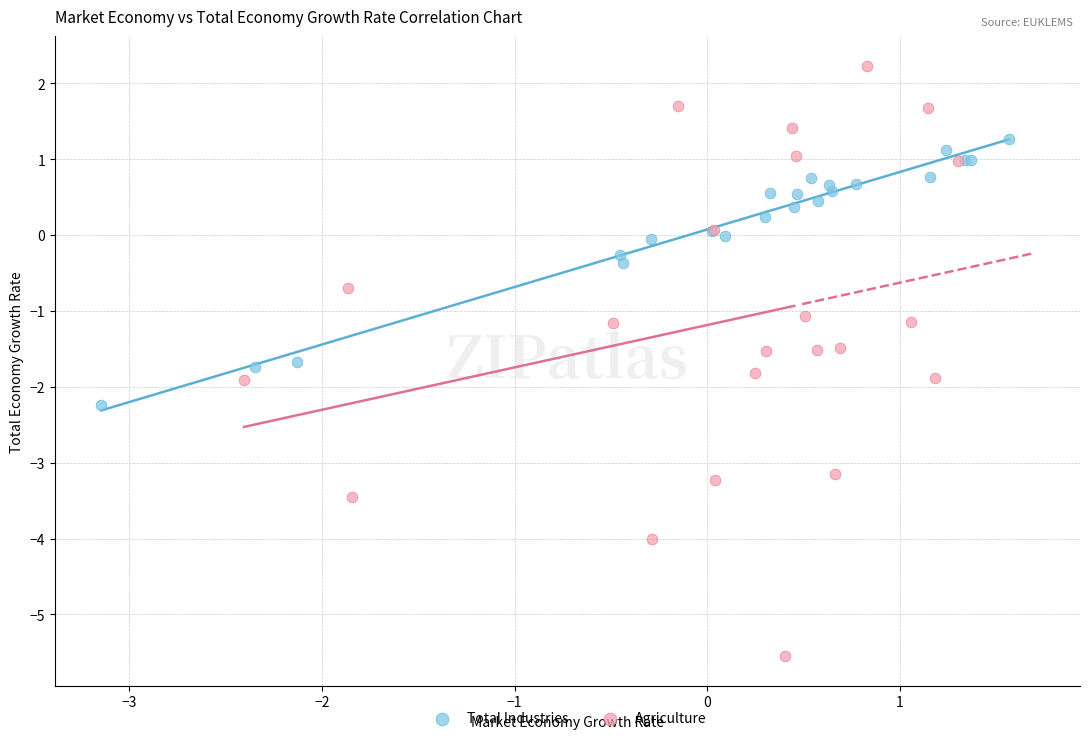

What are all the series names shown in the legend?

Total Industries, Agriculture